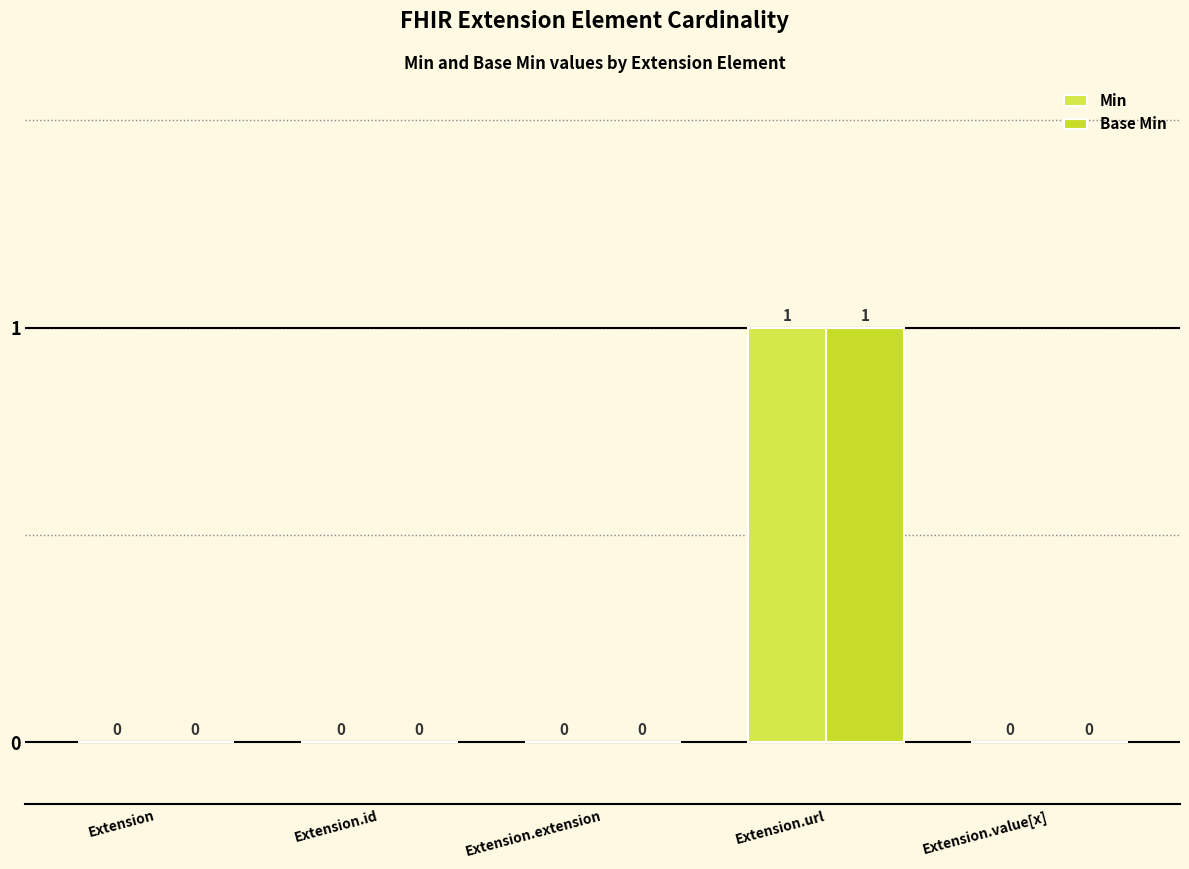

What is the sum of all Min values?

1